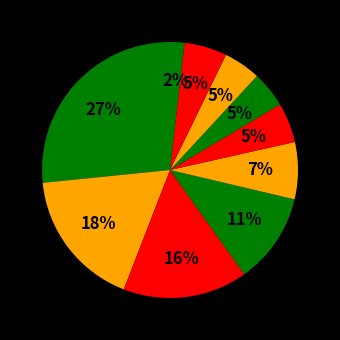

How many segments does this pie chart have?

10